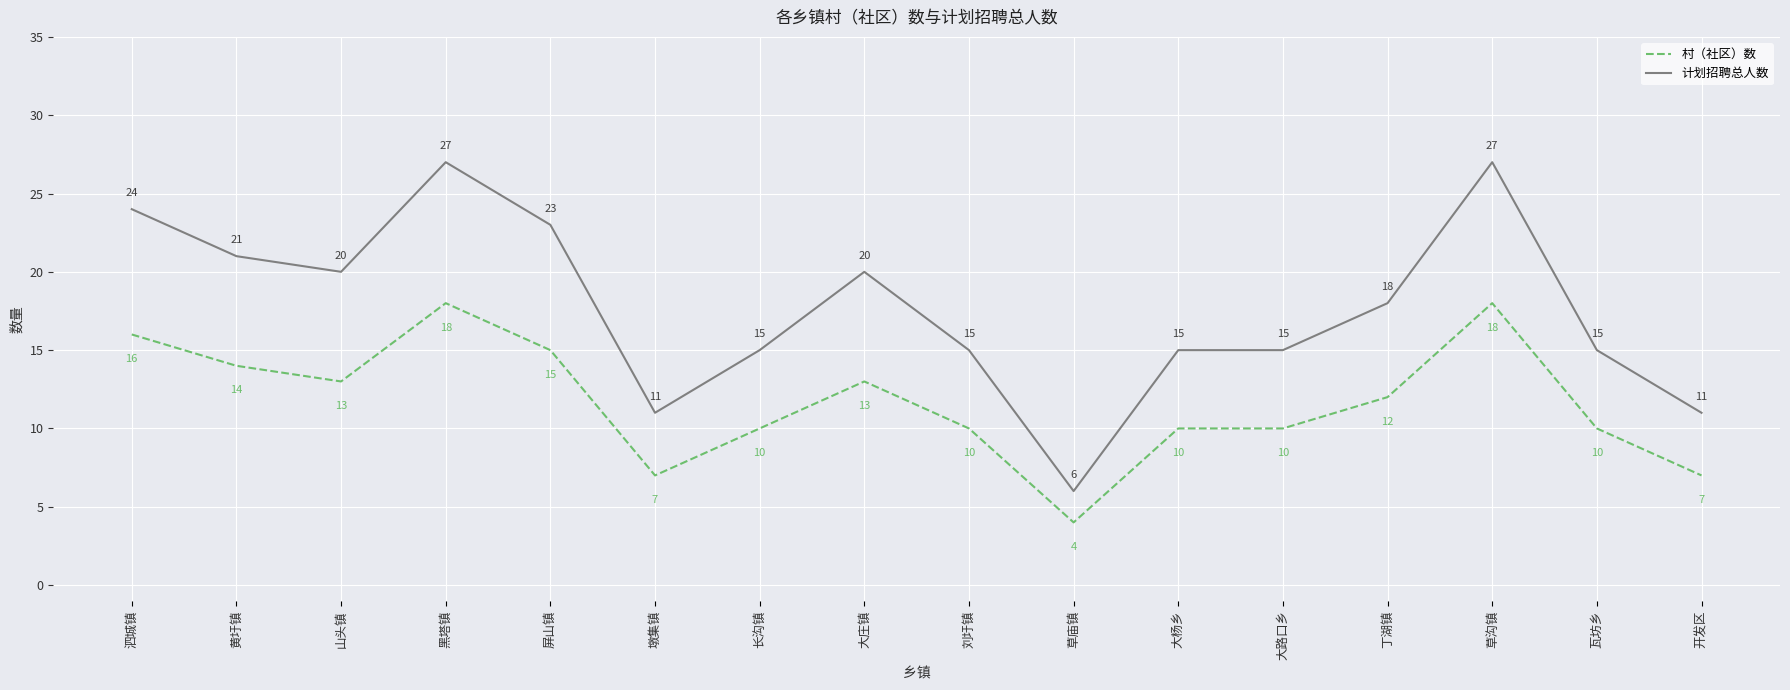

What is the smallest value displayed?

4